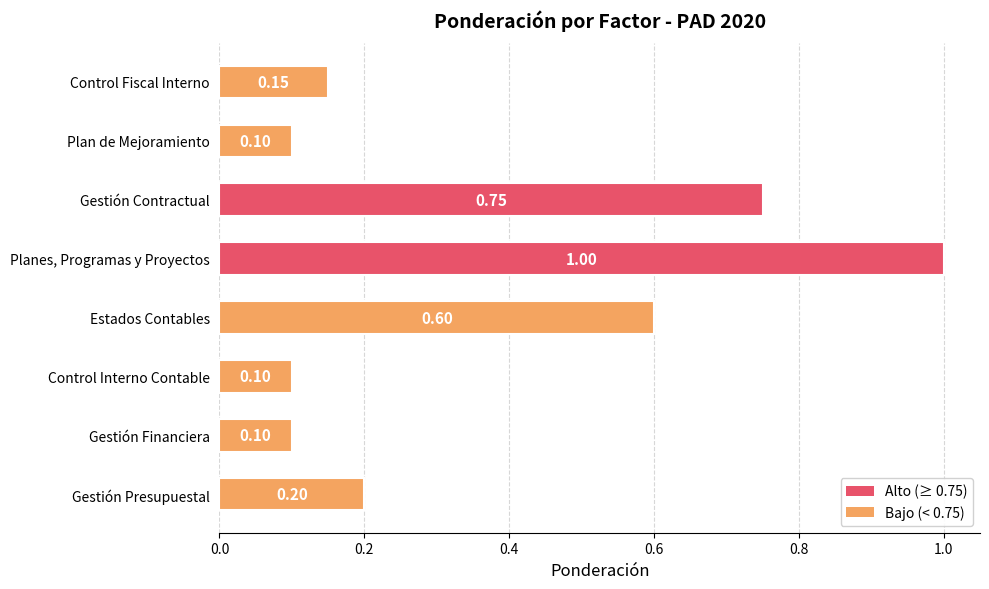

Which label corresponds to the largest value in the chart?

Planes, Programas y Proyectos